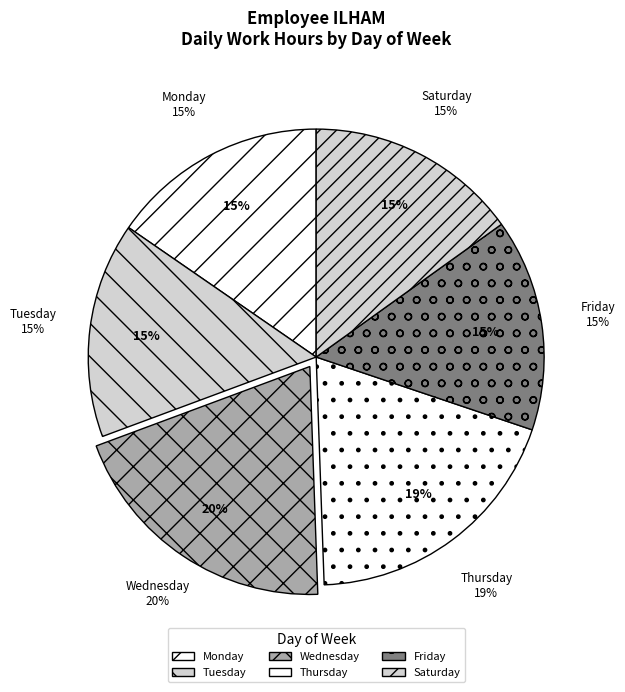

Does any single category account for the majority?

No